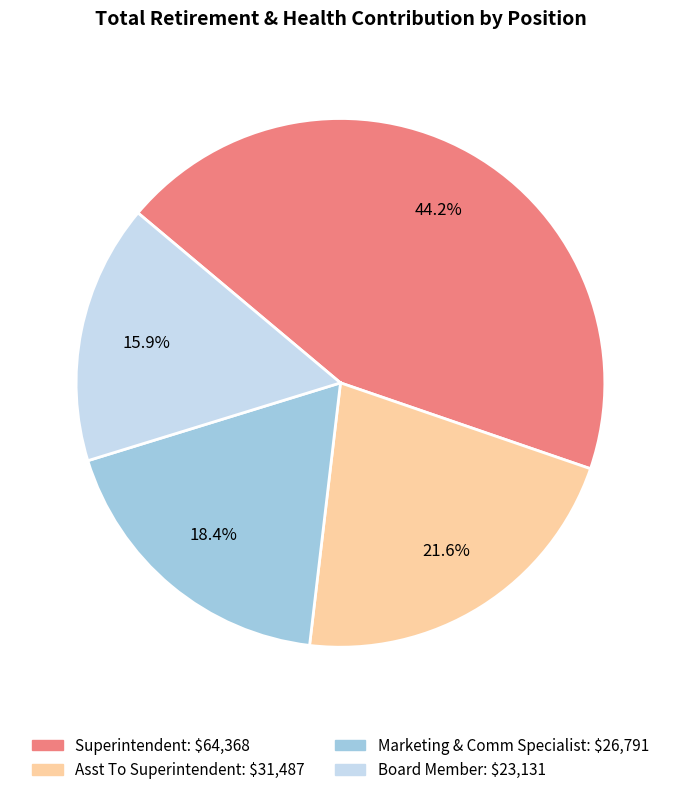

Is there any slice that represents more than half of the pie?

No